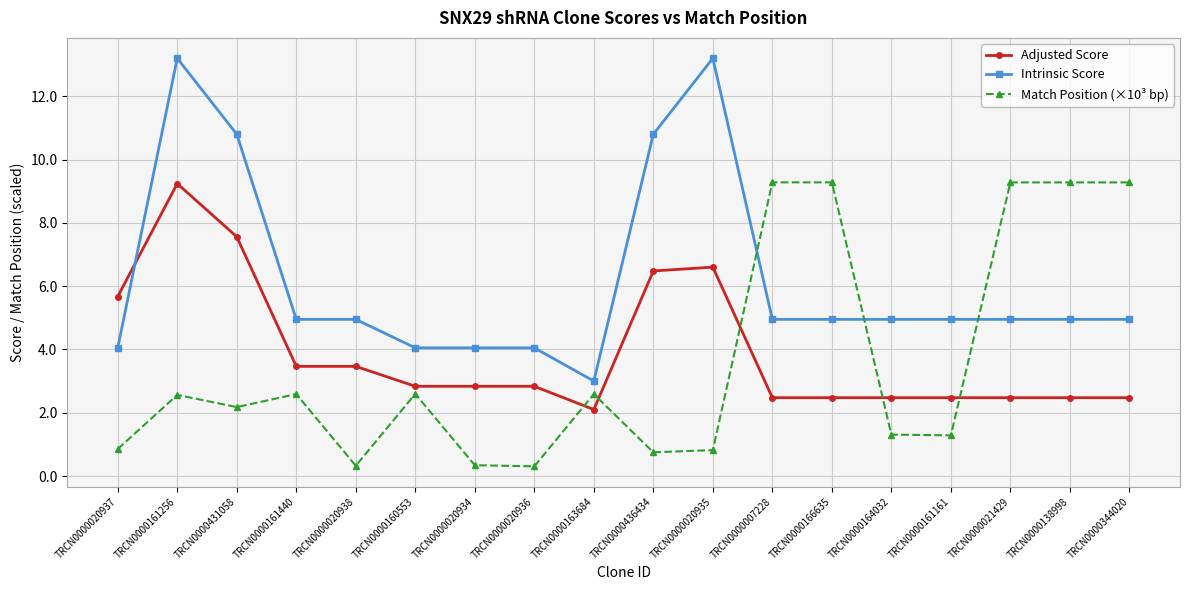

At which category is the sum across all series the highest?

TRCN0000161256